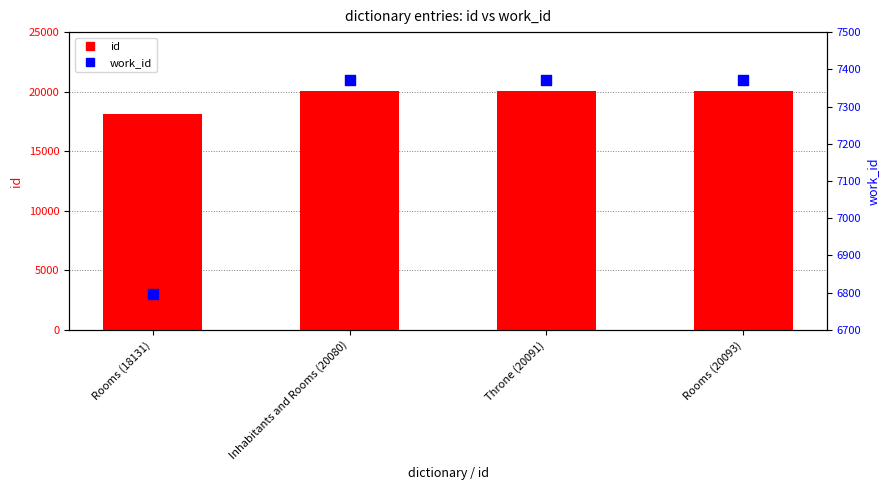

What are all the series names shown in the legend?

id, work_id